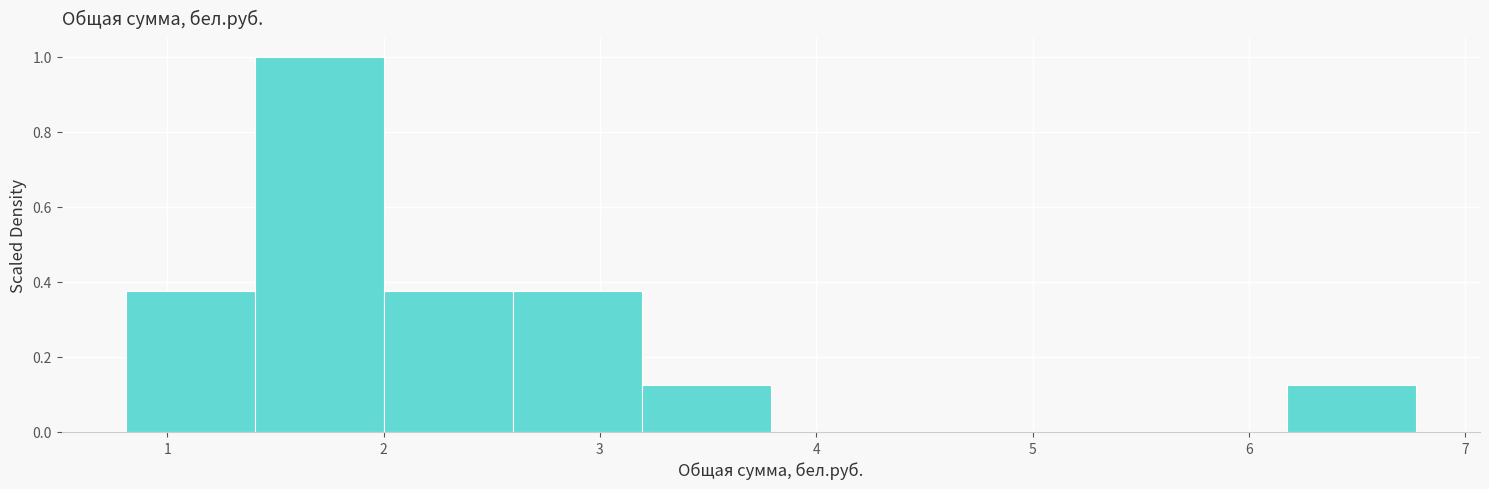

Reading left to right, transcribe this chart: for each bar, give the range it covers on the x-axis and its height. Neither the bar edges nor the heights are printed on the chart, so give them approximately, as read against the axes.

0.8 to 1.4: 0.38
1.4 to 2.0: 1.00
2.0 to 2.6: 0.38
2.6 to 3.2: 0.38
3.2 to 3.8: 0.12
3.8 to 4.4: 0
4.4 to 5.0: 0
5.0 to 5.6: 0
5.6 to 6.2: 0
6.2 to 6.8: 0.12